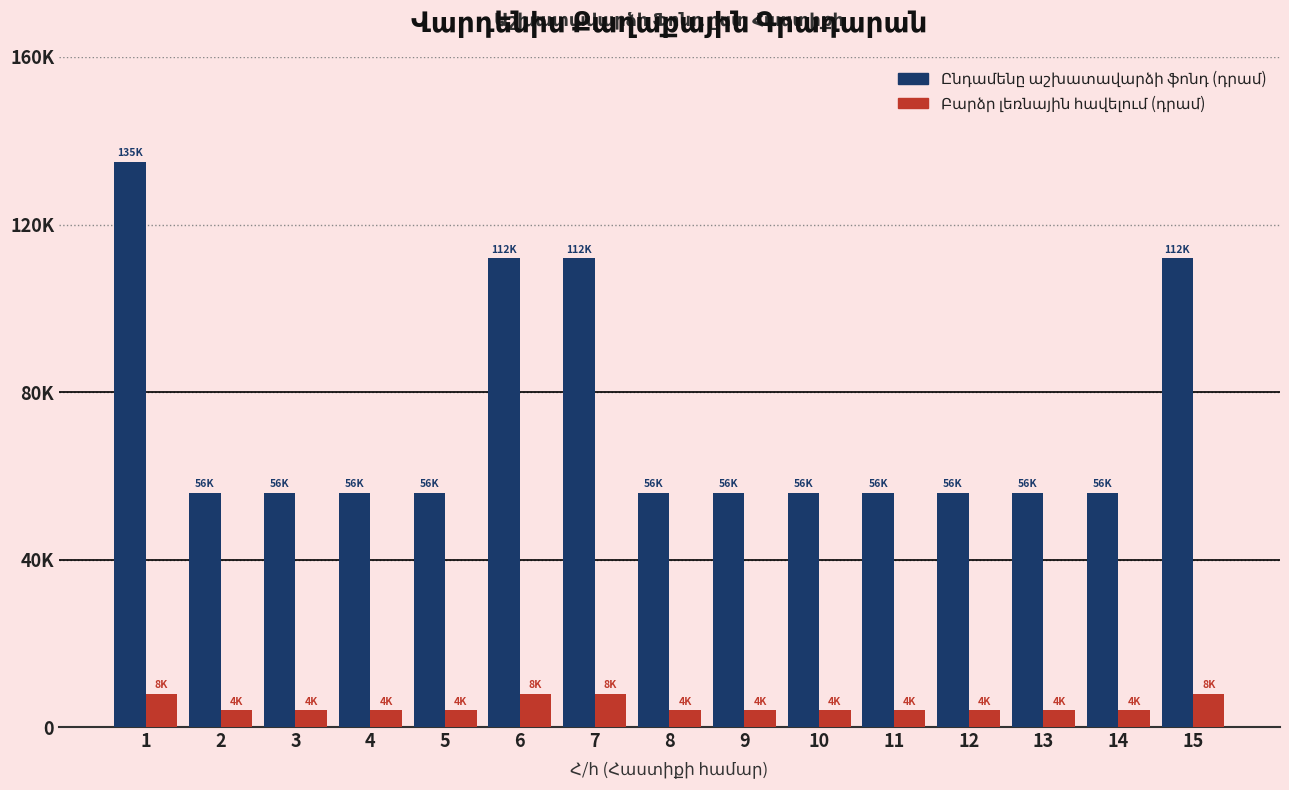

Count the Բարձր լեռնային values in the range 4000 to 8000.

15